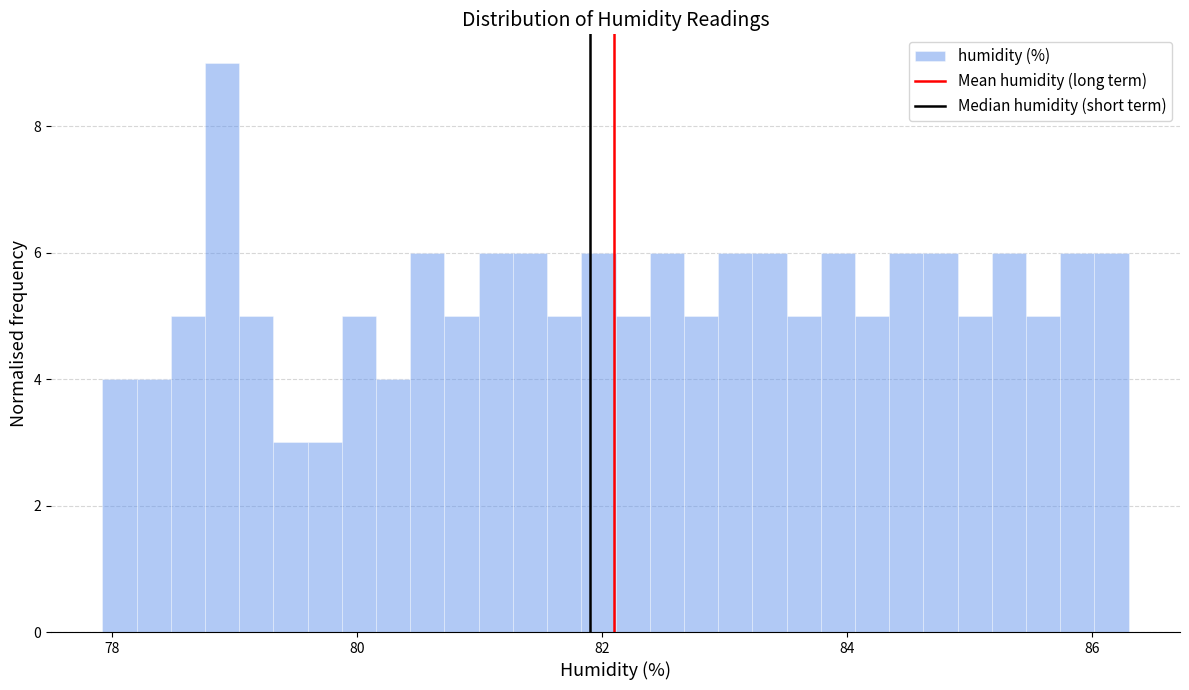

Read against the x-axis, roughly where is the centre of the tallest bar?

78.8